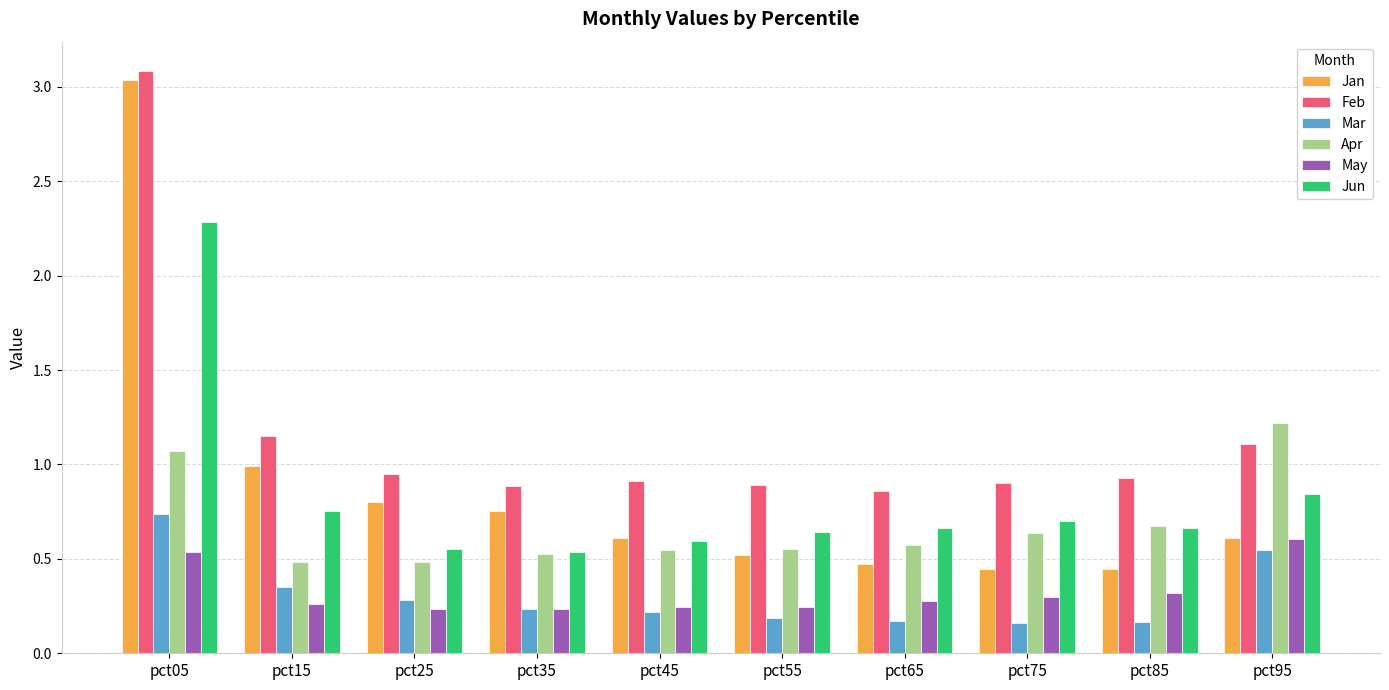

Between pct15 and pct65, which series saw the biggest shift?

Jan